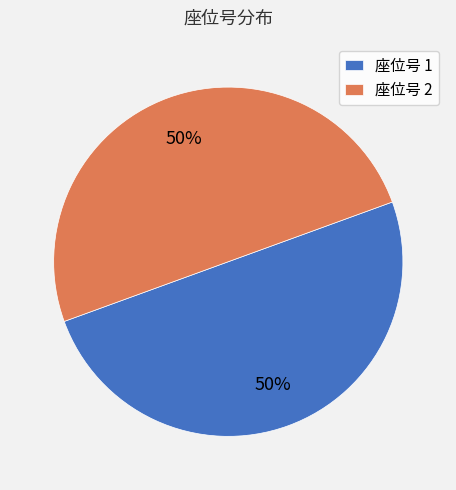

Combined, do 座位号 2 and 座位号 1 account for over 50%?

Yes